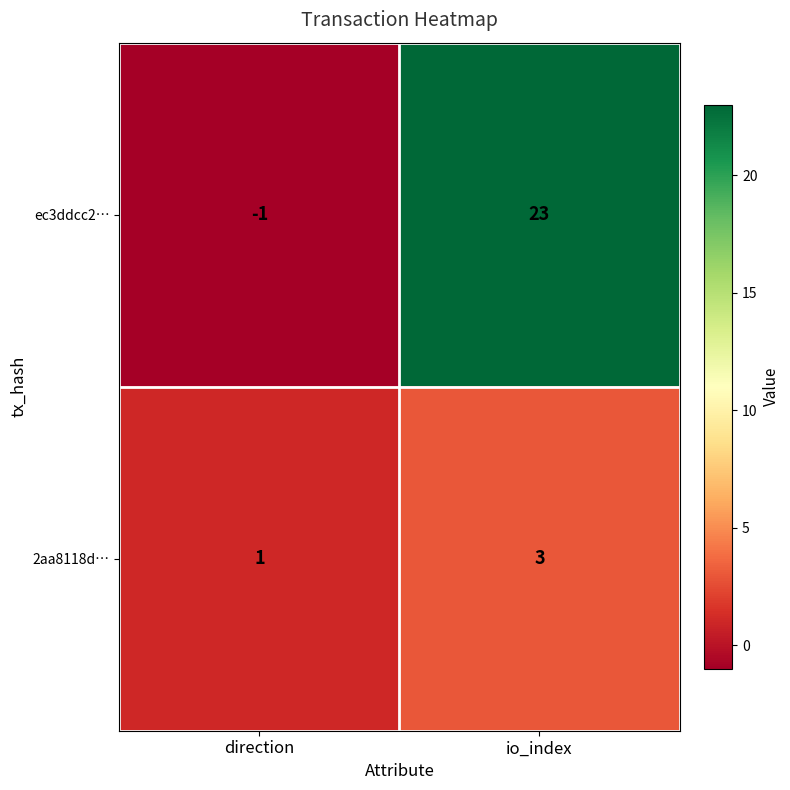

At which category does the chart reach its minimum across all series?

direction